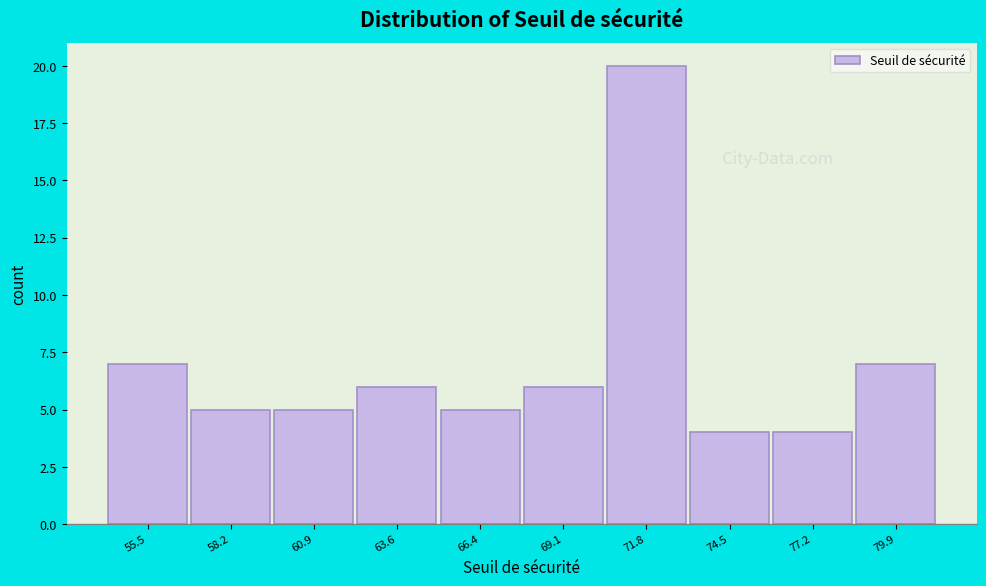

Reading right to left, what are all the values shown in this chart?

79.9=7	77.2=4	74.5=4	71.8=20	69.1=6	66.4=5	63.6=6	60.9=5	58.2=5	55.5=7